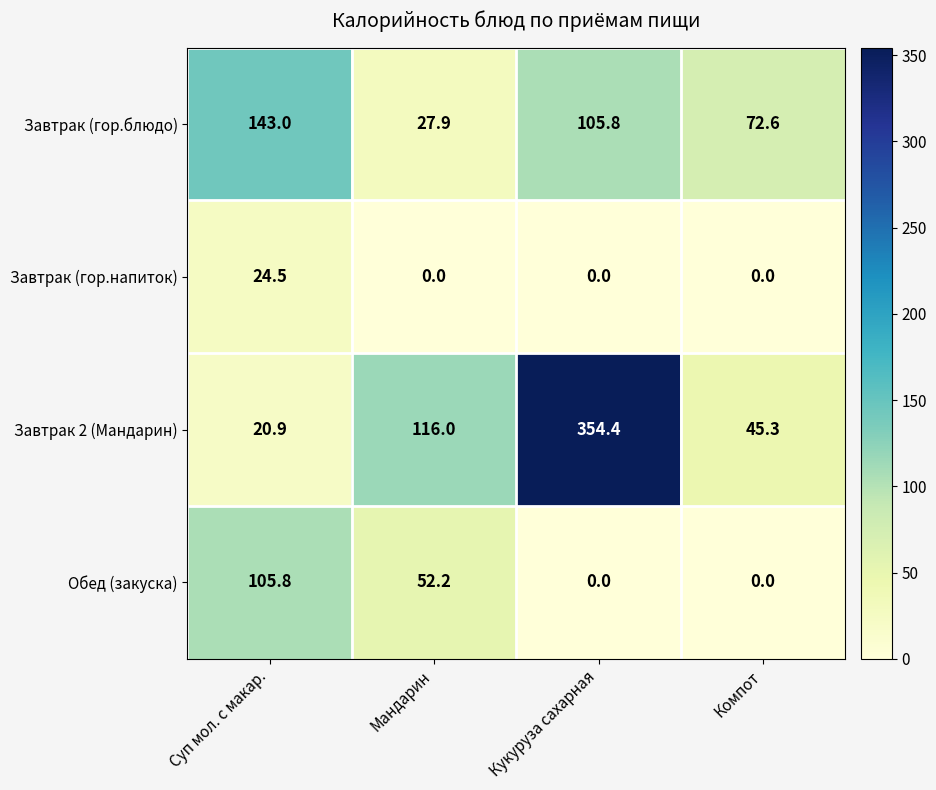

Where is Обед (закуска) nearest to the value 52?

Мандарин